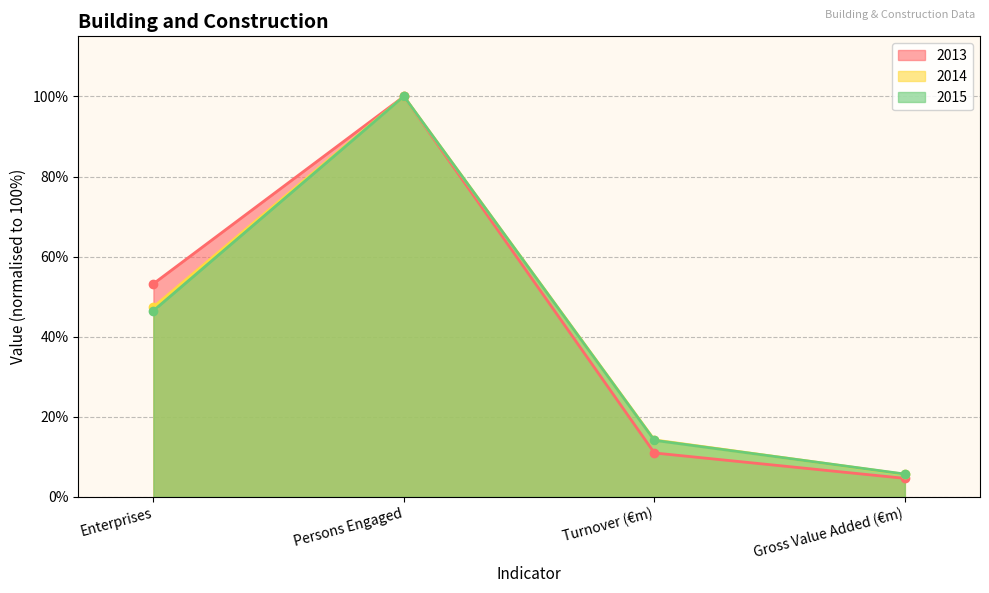

Which label corresponds to the largest value in the chart?

Persons Engaged